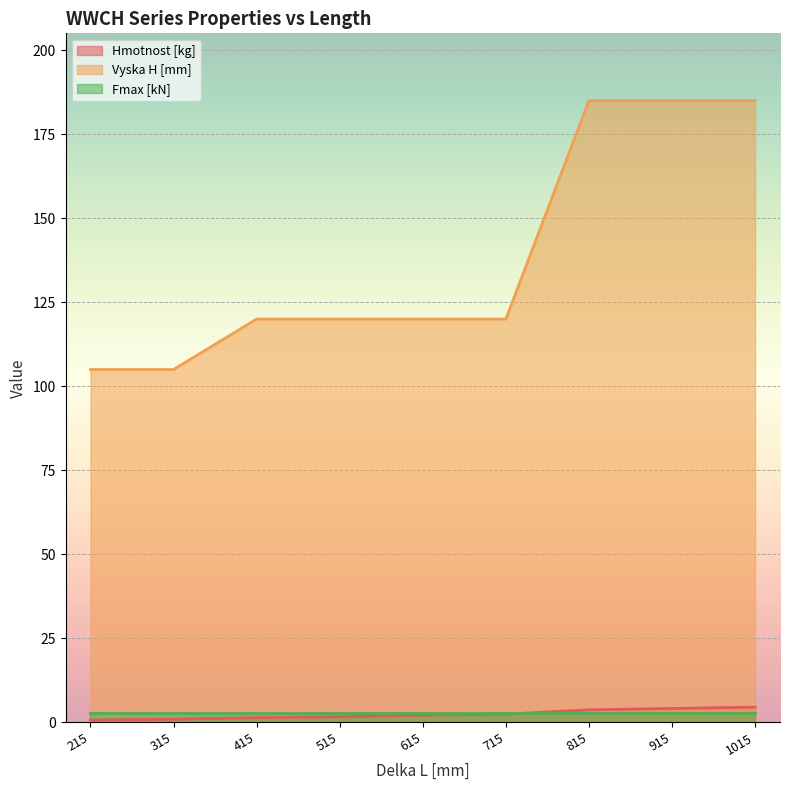

What is the difference between the highest and lowest values at 415?

118.6